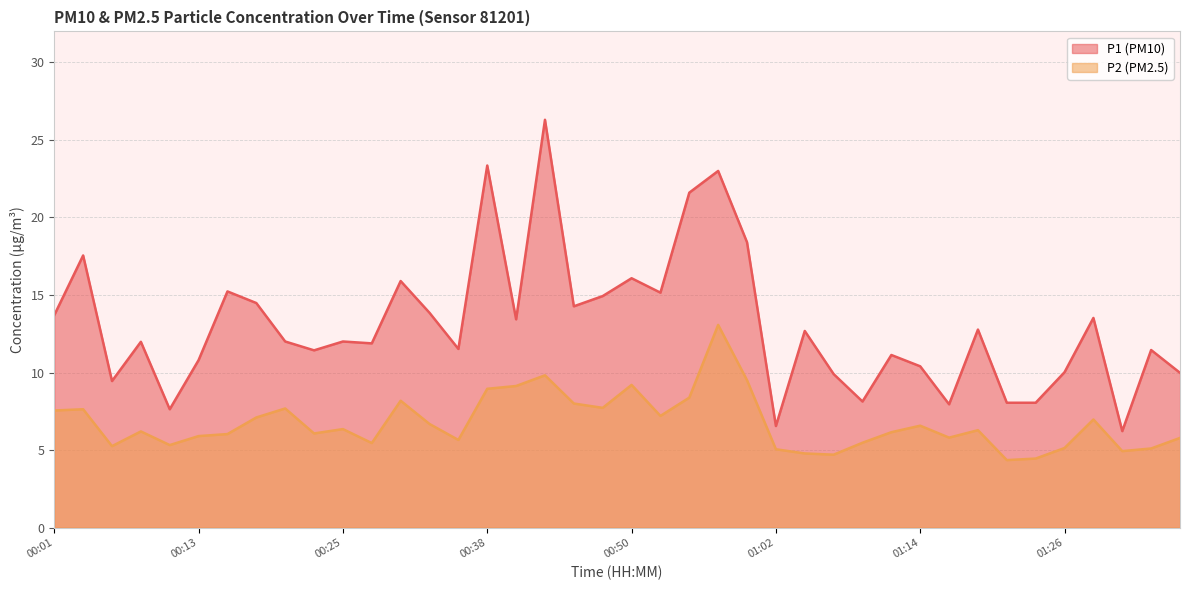

How many data points does each series have?

40